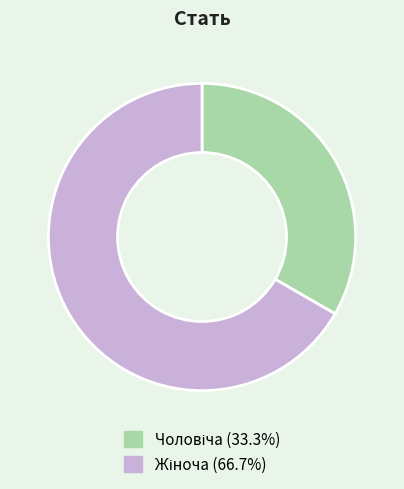

Is there any slice that represents more than half of the pie?

Yes